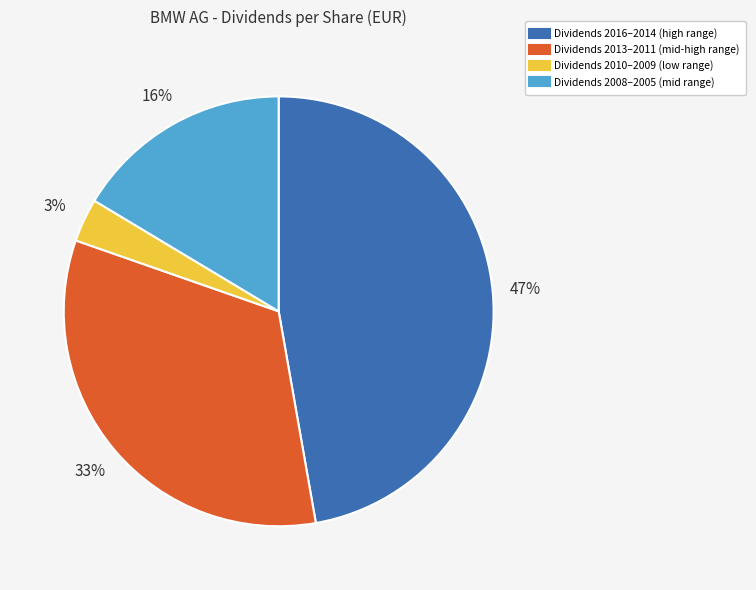

To the nearest percent, what is the average slice percentage?

25%